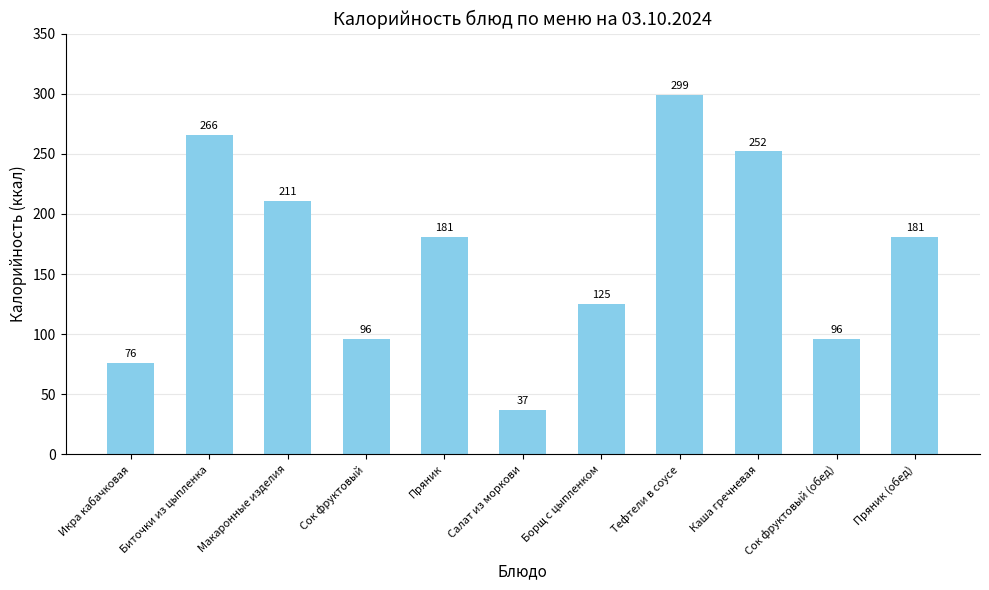

How many values are below 181?

5